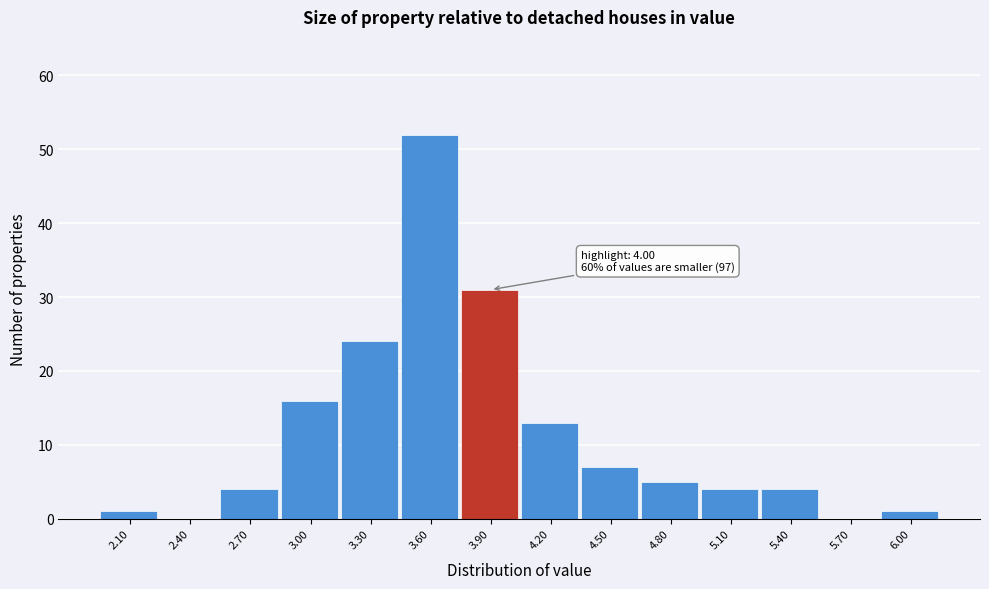

Reading left to right, transcribe all the data shown in this chart.

2.10=1	2.40=0	2.70=4	3.00=16	3.30=24	3.60=52	3.90=31	4.20=13	4.50=7	4.80=5	5.10=4	5.40=4	5.70=0	6.00=1